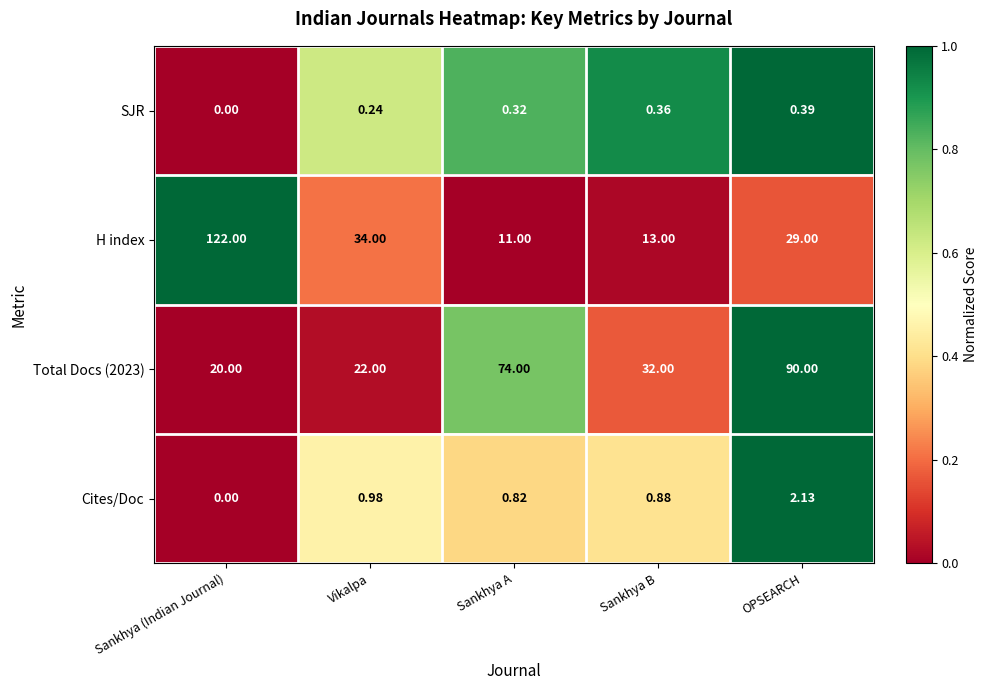

Rank the series by their maximum value, from highest to lowest.

H index, Total Docs (2023), Cites/Doc, SJR